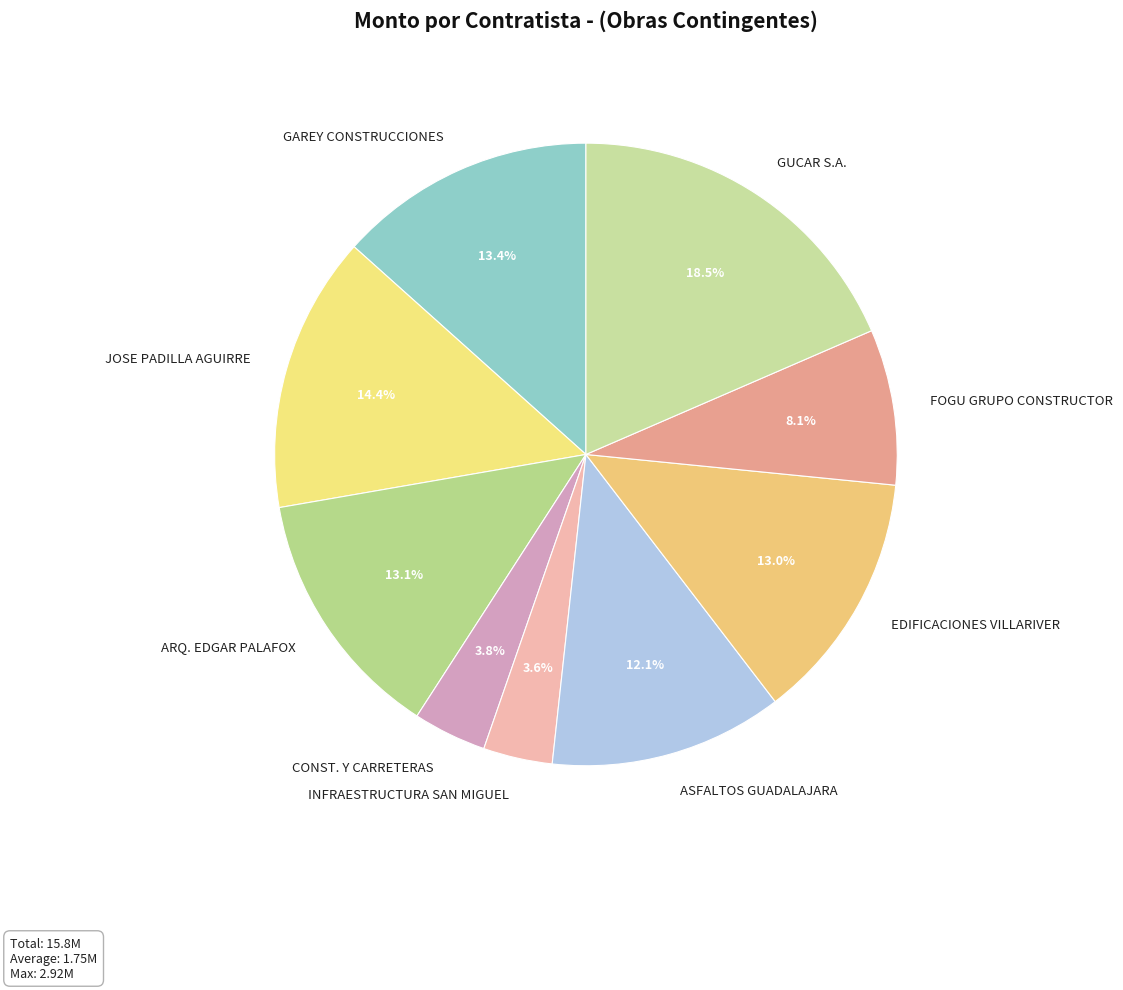

Approximately how many times larger is the value at GAREY CONSTRUCCIONES compared to GUCAR S.A.?

0.7